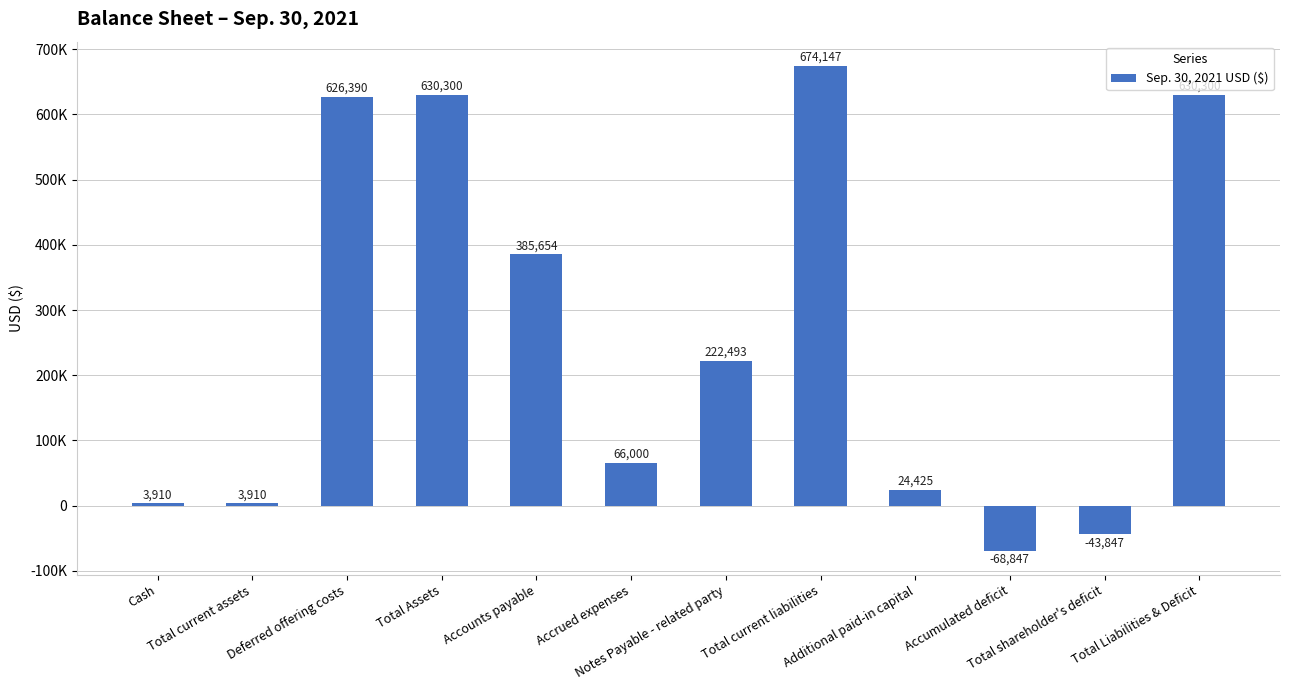

Does the chart contain any negative values?

Yes